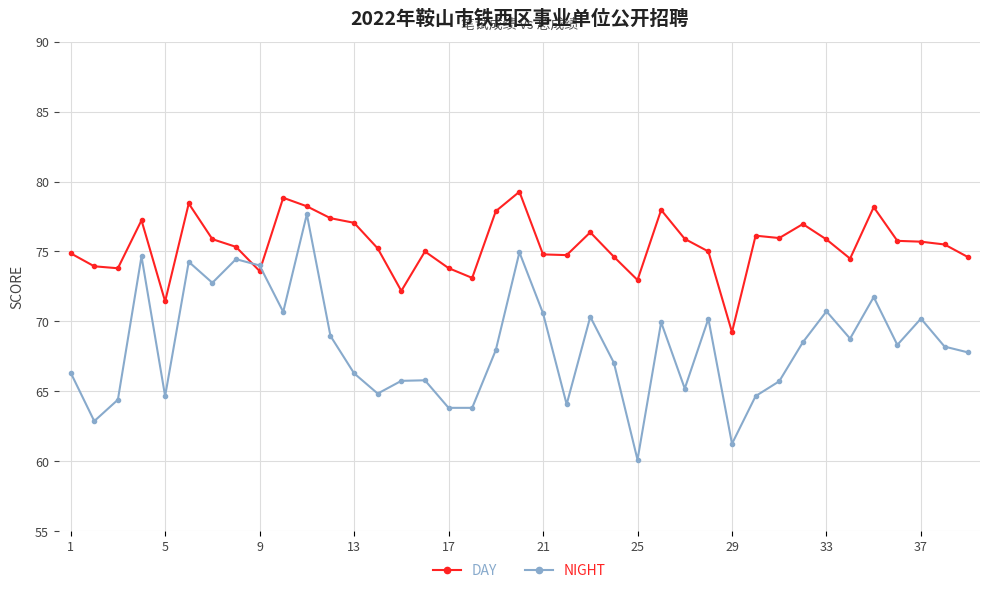

What is the value of the DAY point at the 32nd from the left?

77.0